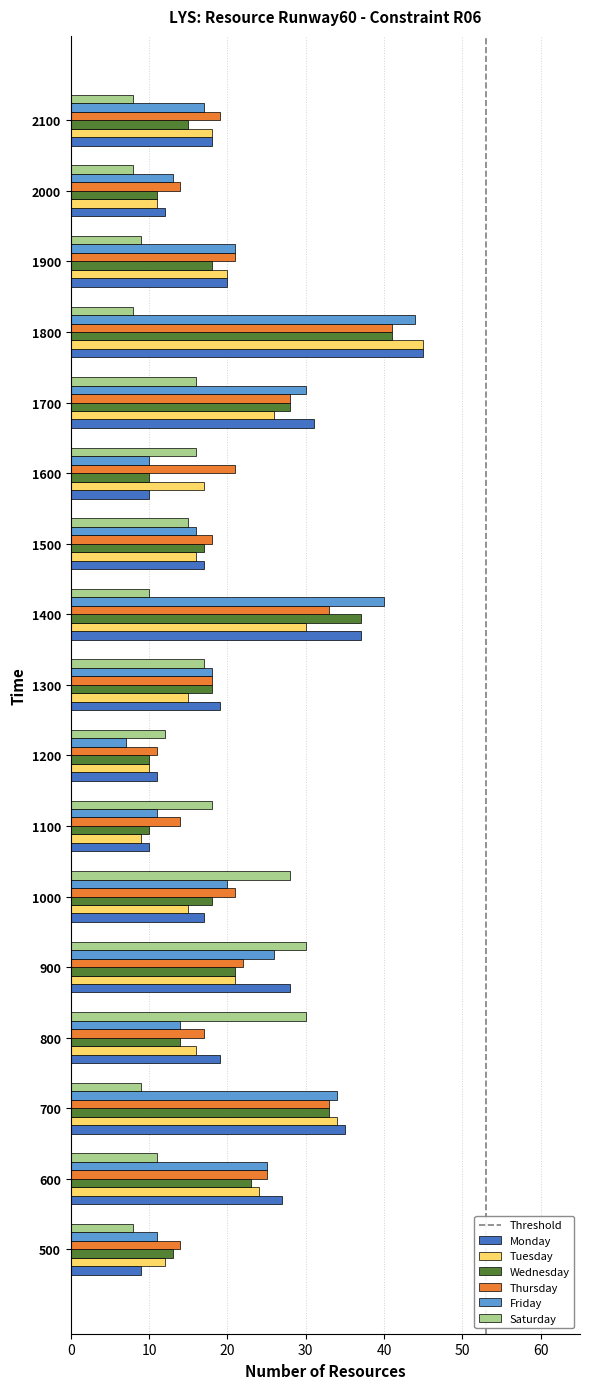

What is the difference between the second highest and minimum values in the Saturday series?

22